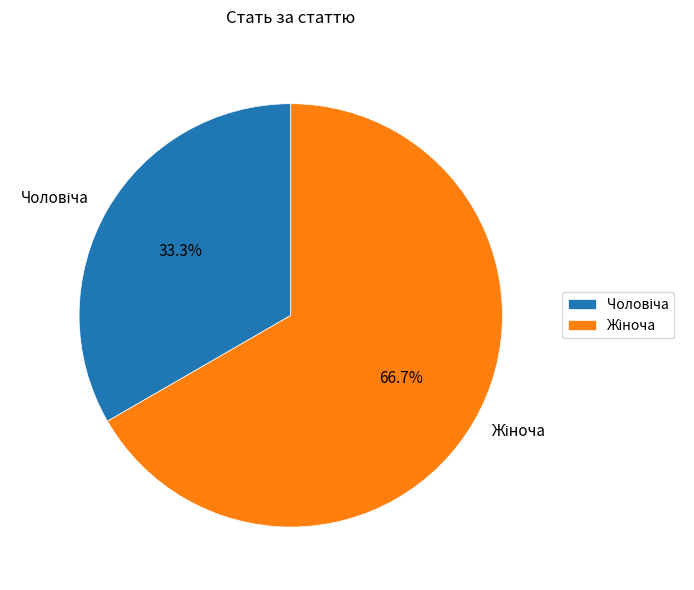

Is there a majority slice in this chart?

Yes